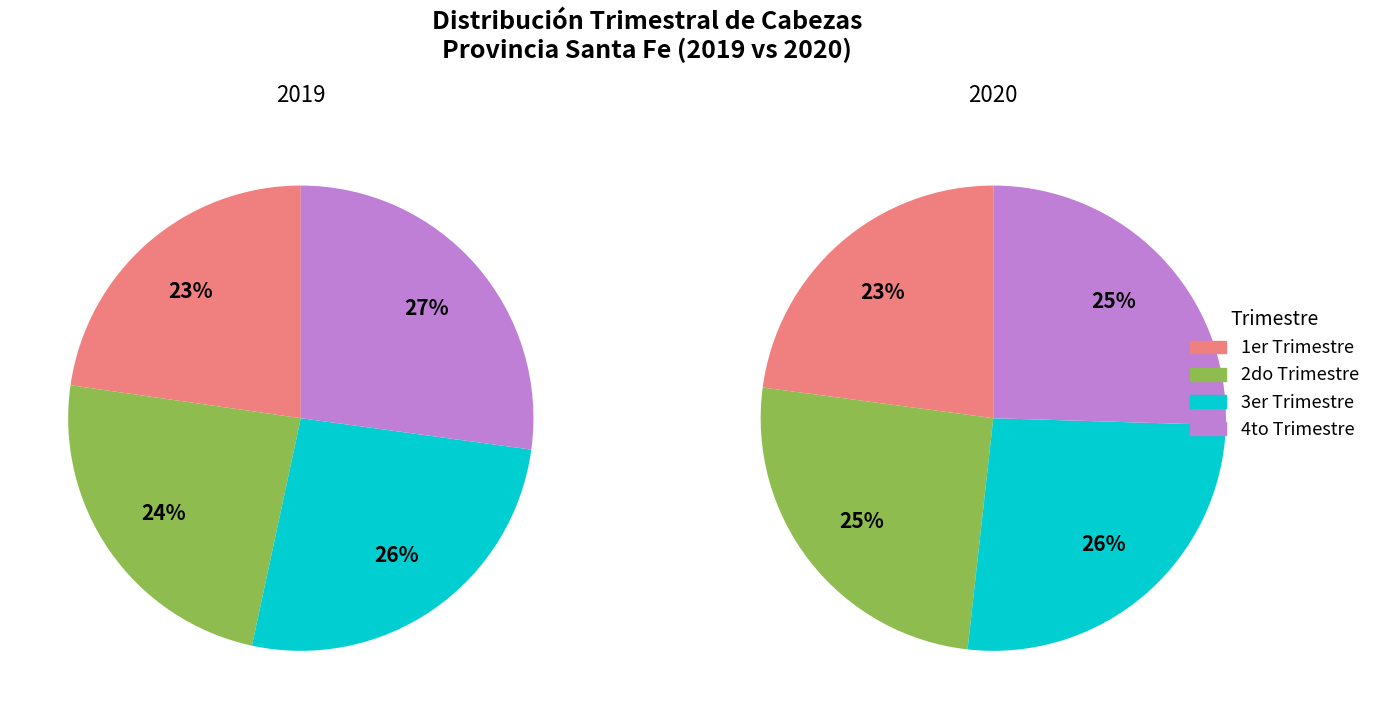

Does any single category account for the majority?

No